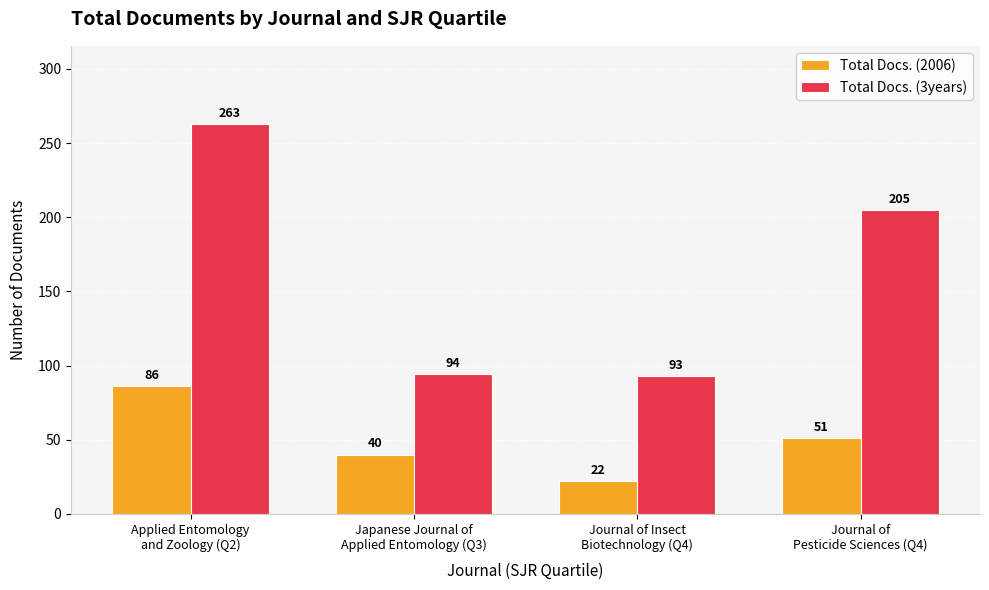

What is the difference between the maximum and second lowest values in the Total Docs. (3years) series?

169